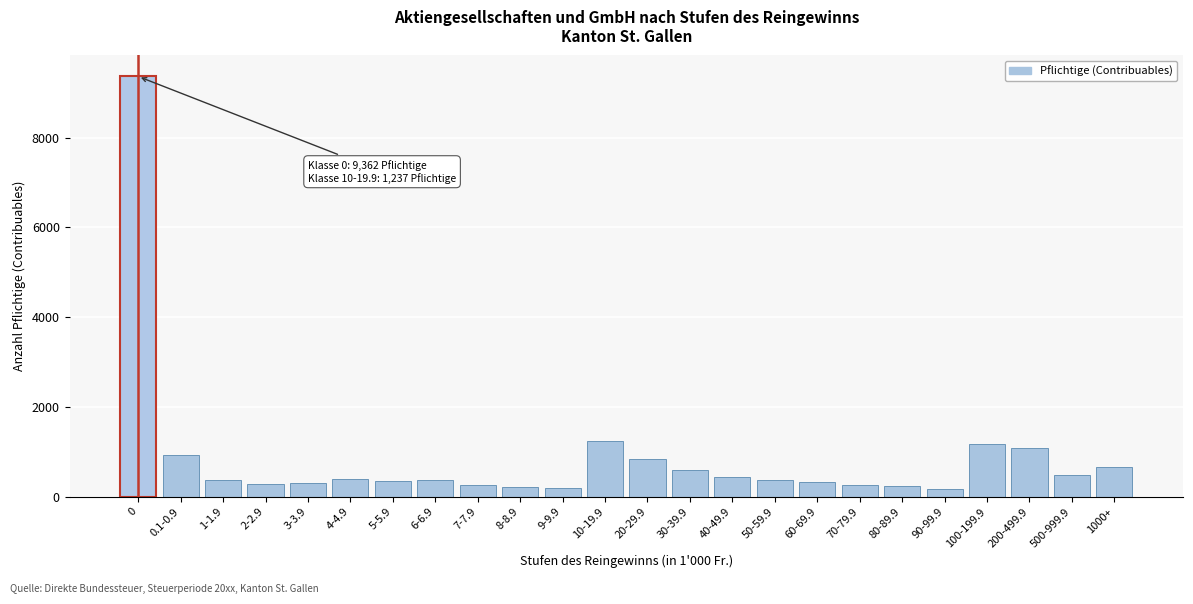

What is the greatest value displayed?

9362